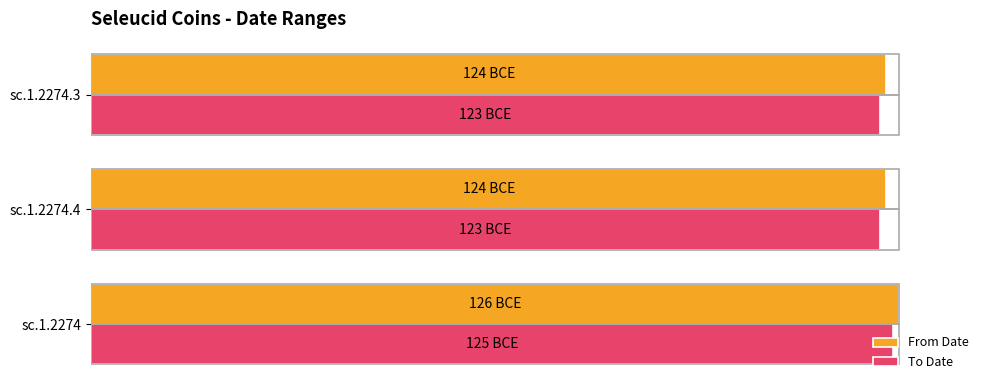

List the series in order of their peak value, lowest first.

To Date, From Date